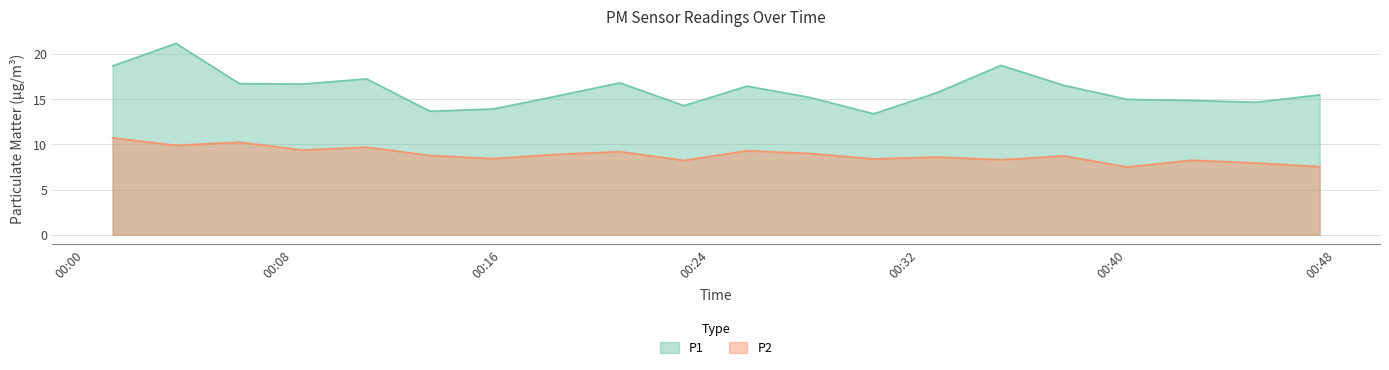

What is the difference between the maximum and minimum values in the P2 series?

3.2